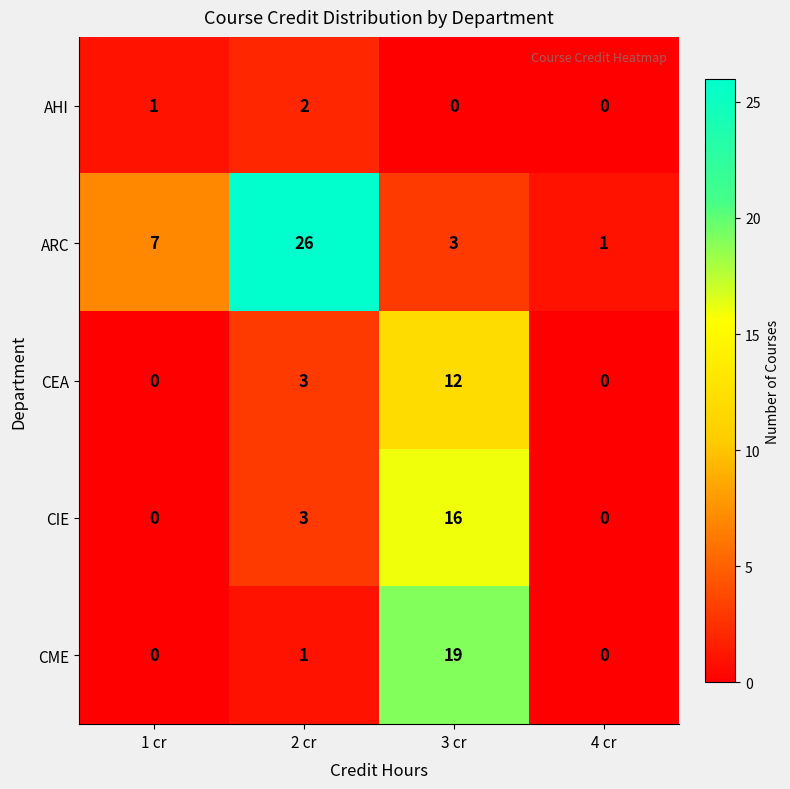

How many values in the AHI series are below 1?

2